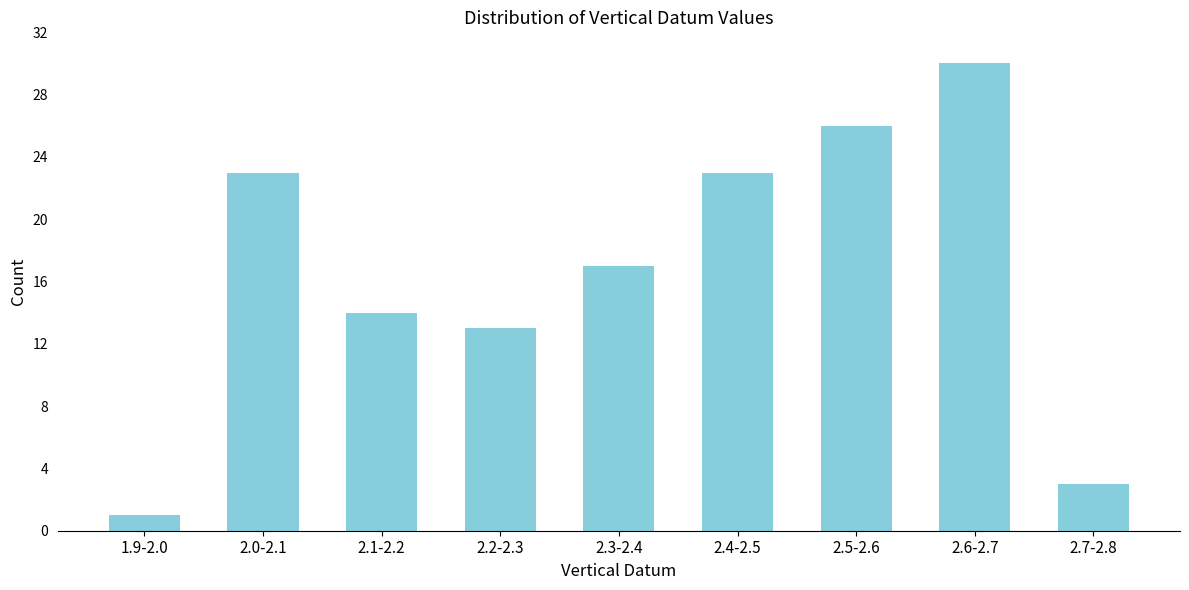

Reading right to left, list all the values displayed in this chart.

2.7-2.8=3	2.6-2.7=30	2.5-2.6=26	2.4-2.5=23	2.3-2.4=17	2.2-2.3=13	2.1-2.2=14	2.0-2.1=23	1.9-2.0=1